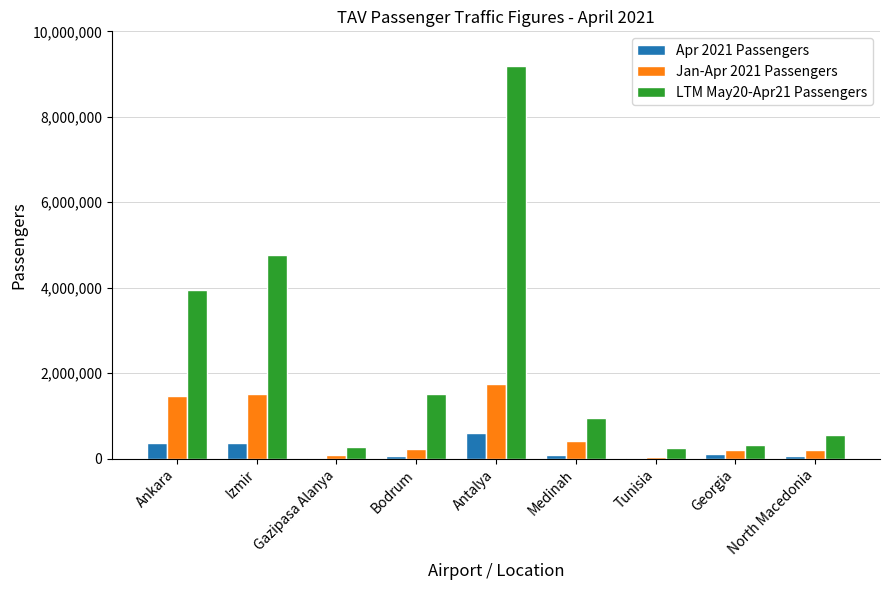

What is the greatest value displayed?

9187045